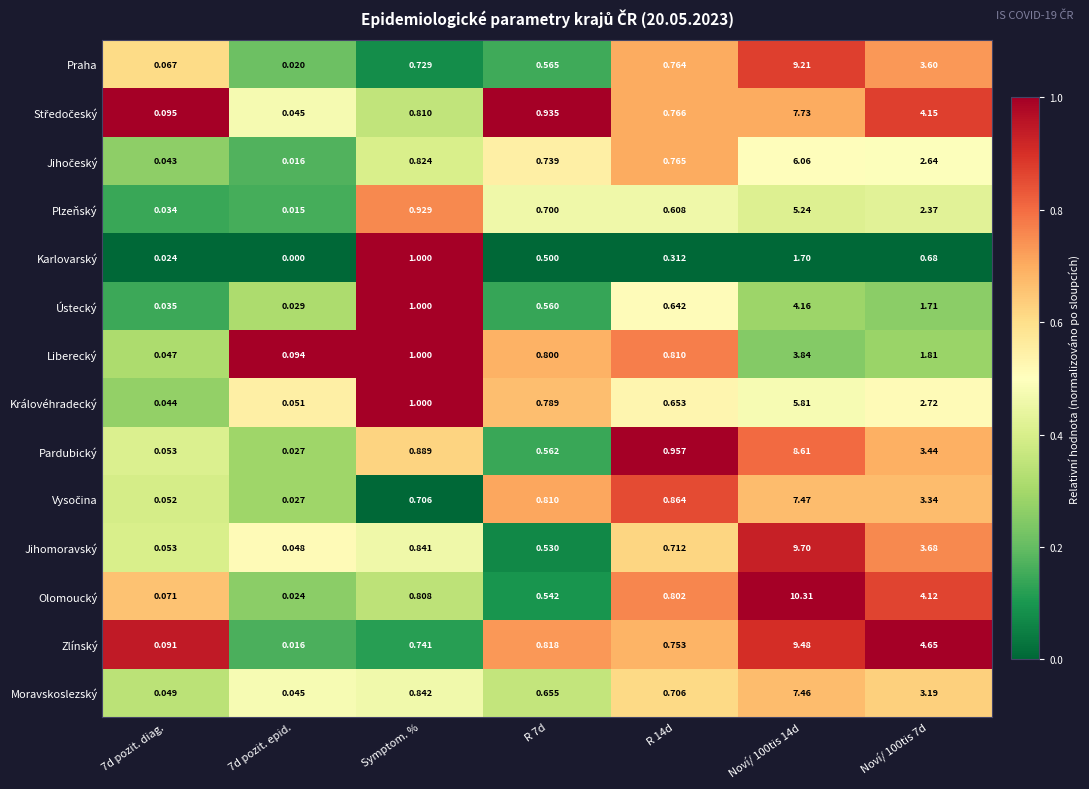

Which series has the largest total across all categories?

Olomoucký